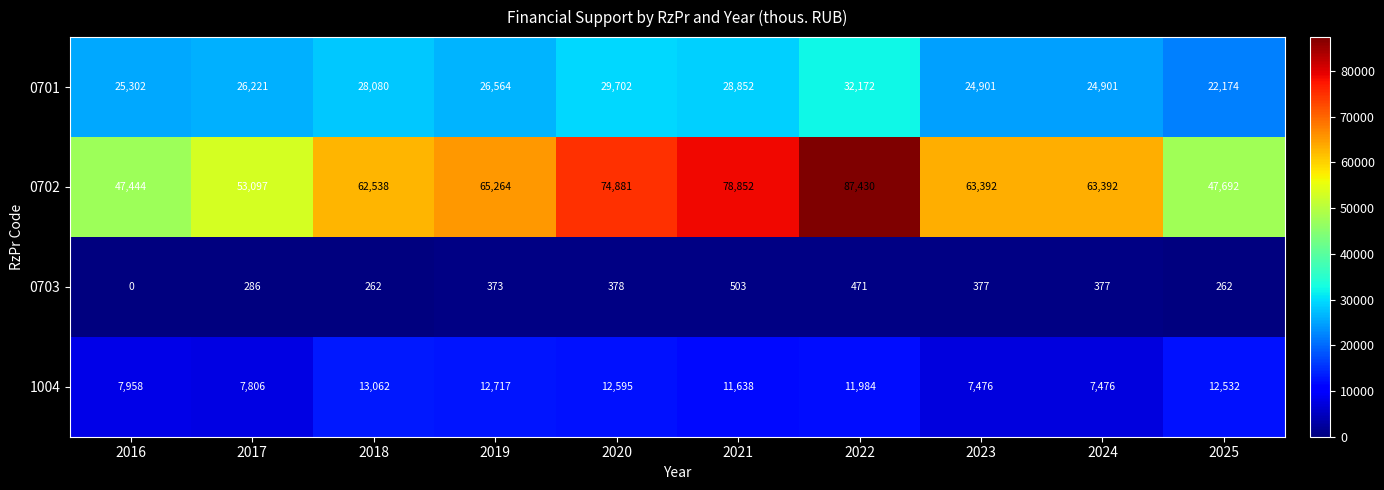

At which label does 0701 reach its peak?

2022